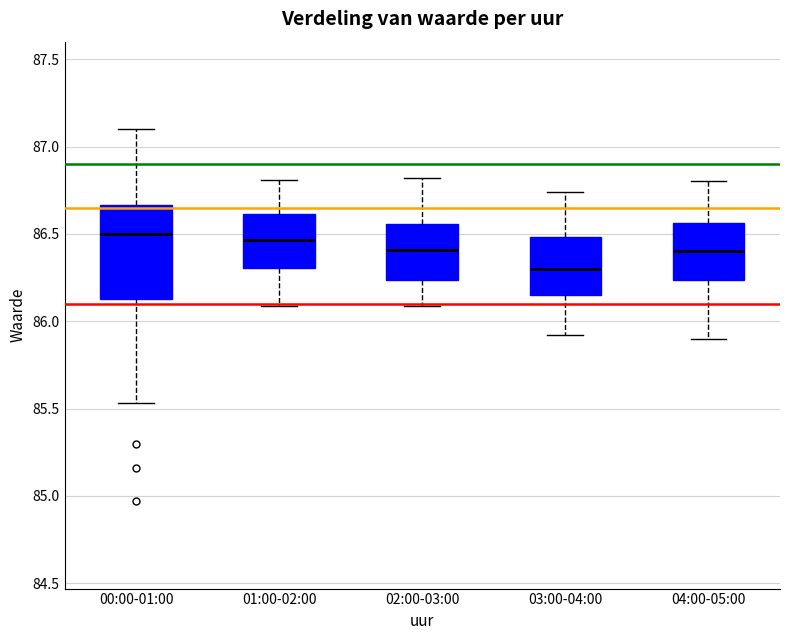

Reading left to right, read every box against the y-axis: the position of its median line, the range the box covers, and the ends of its whiskers. The values are not printed on the chart, so give them approximately, as read against the axis.

00:00-01:00: median 86.50, box 86.15 to 86.65, whiskers 85.55 to 87.10
01:00-02:00: median 86.45, box 86.30 to 86.60, whiskers 86.10 to 86.80
02:00-03:00: median 86.40, box 86.25 to 86.55, whiskers 86.10 to 86.80
03:00-04:00: median 86.30, box 86.15 to 86.50, whiskers 85.90 to 86.75
04:00-05:00: median 86.40, box 86.25 to 86.55, whiskers 85.90 to 86.80